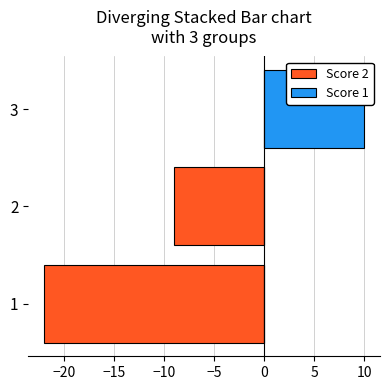

Is the value of Score 2 at 1 greater than the value of Score 1 at 3?

No